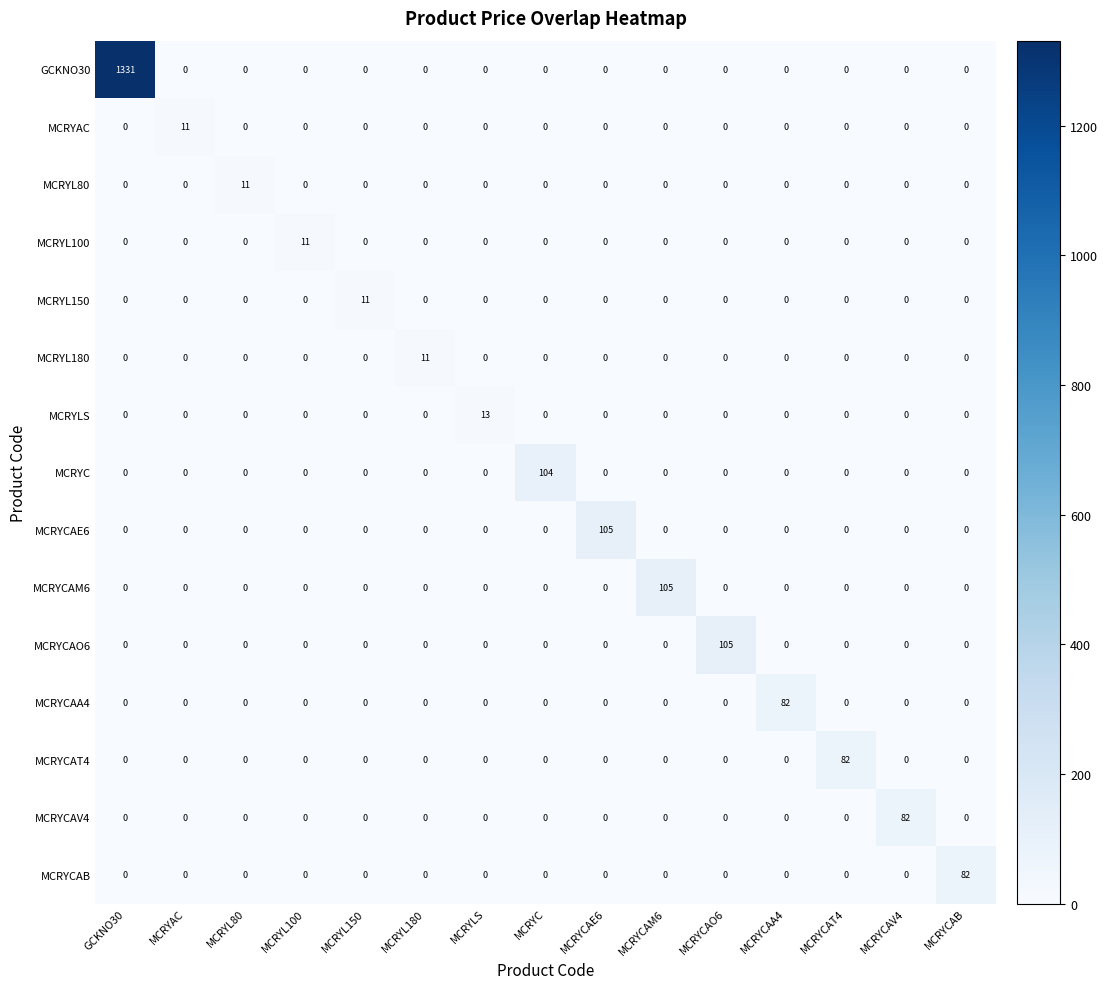

Which series has the largest total across all categories?

GCKNO30